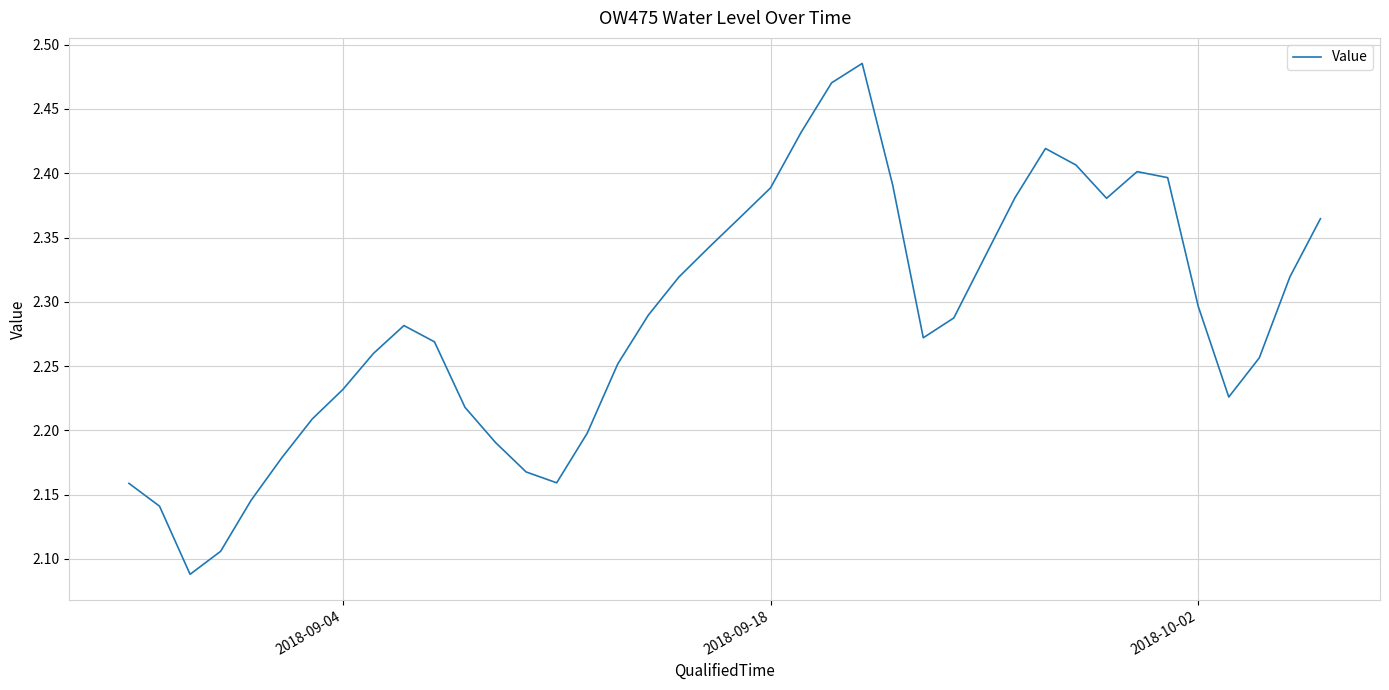

Does the chart have visible grid lines?

Yes